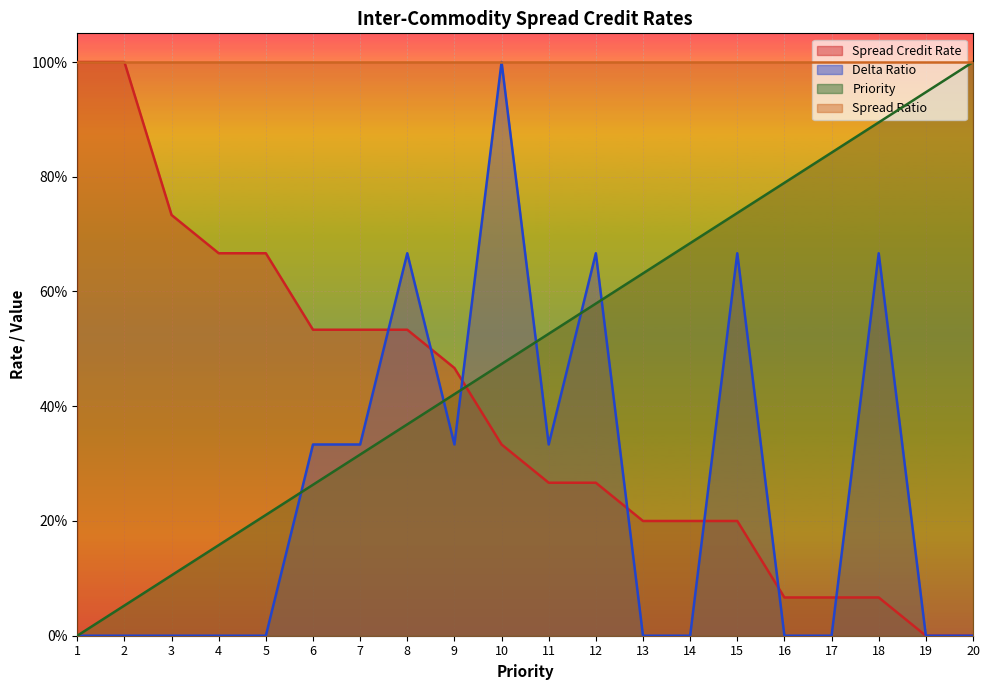

At which category is the sum across all series the highest?

10